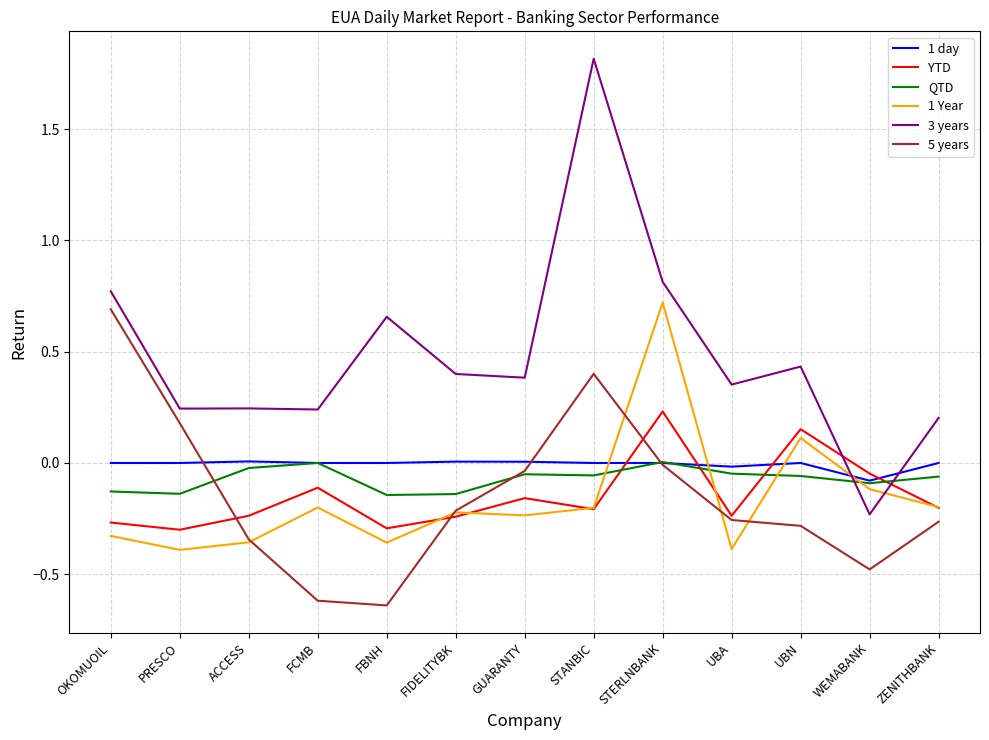

Is the value of YTD at OKOMUOIL greater than the value of 3 years at UBA?

No